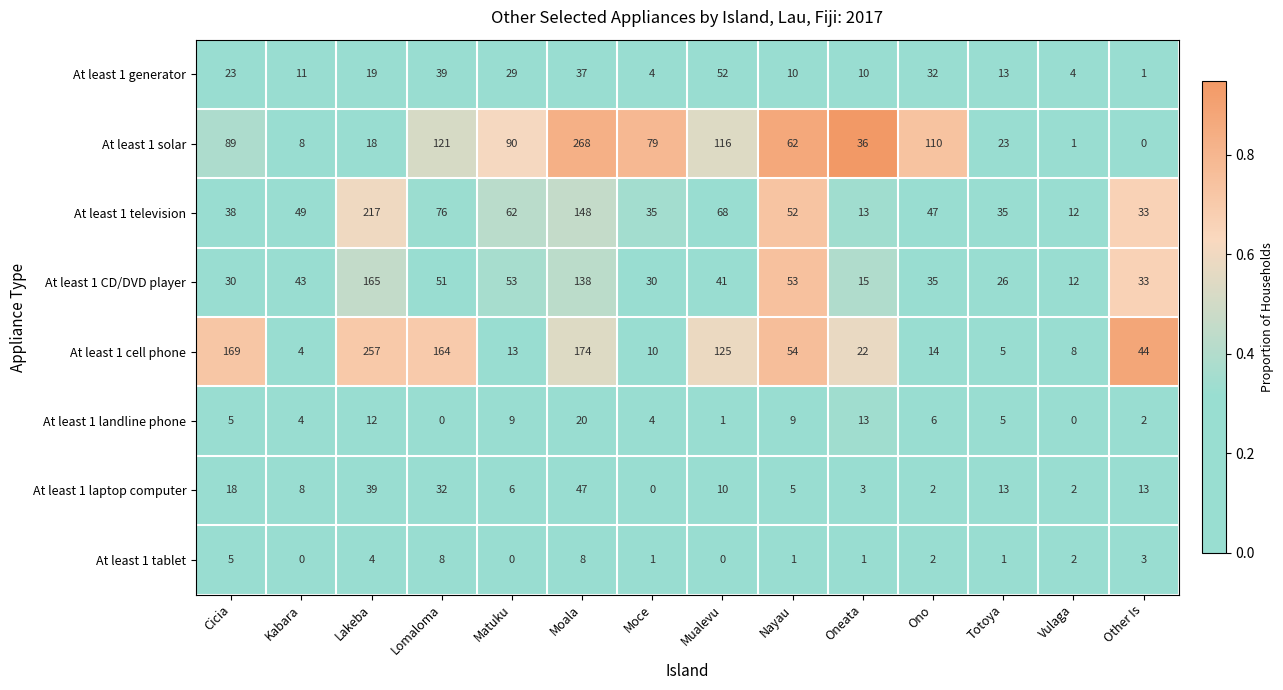

At which label is At least 1 generator closest to 26?

Cicia